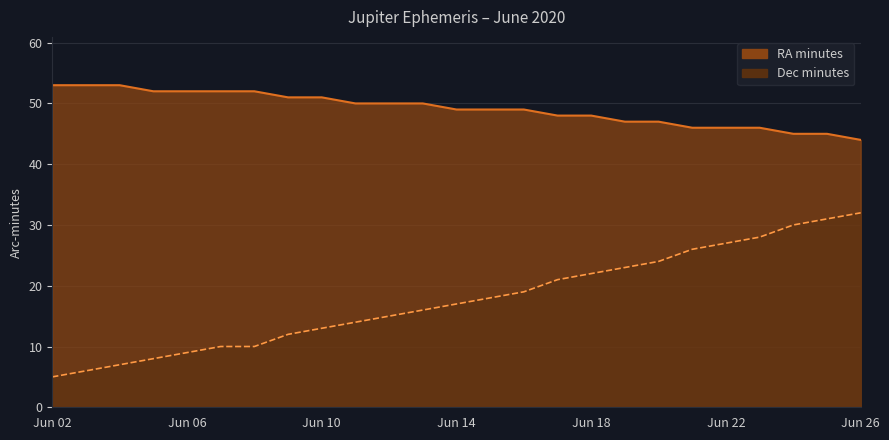

What is the value of the Right Ascension (min) point at the 12th from the left?

50